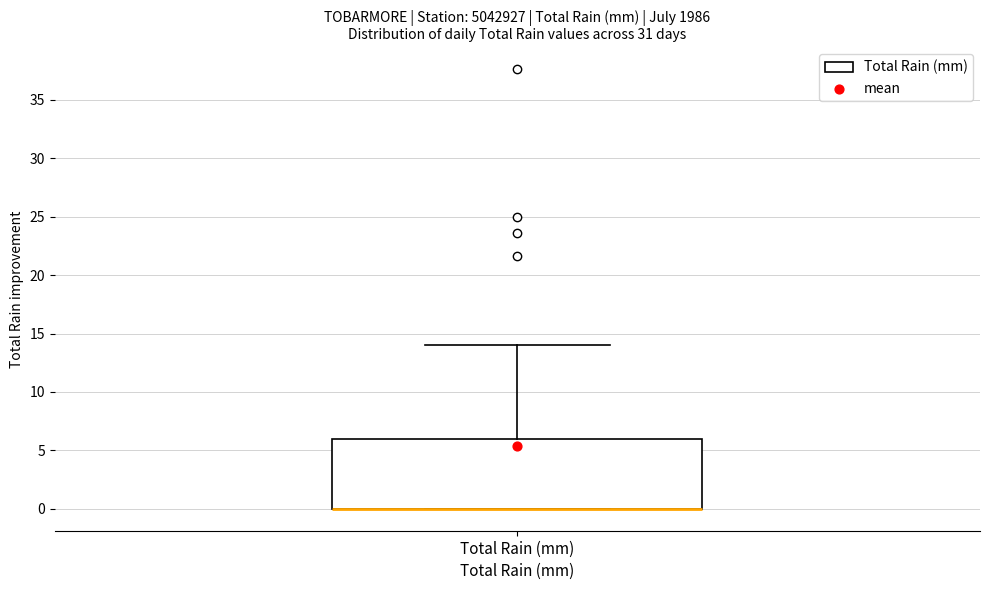

Where is the upper edge of the box for Total Rain (mm) on the y-axis? The values are not printed on the chart, so give them approximately, as read against the axis.

6